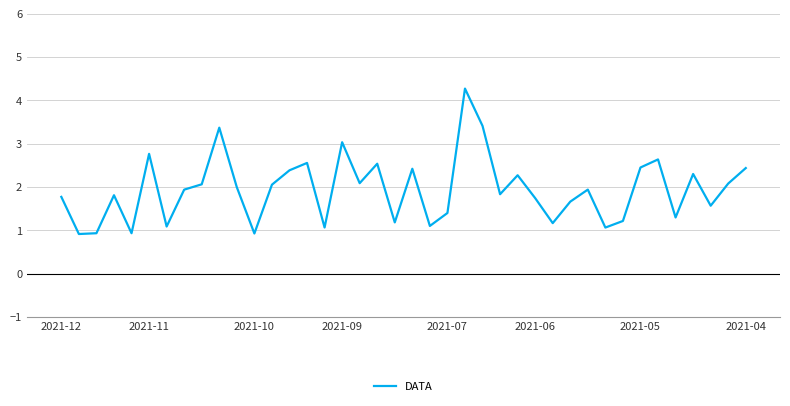

What is the difference between the maximum and minimum values?

3.4